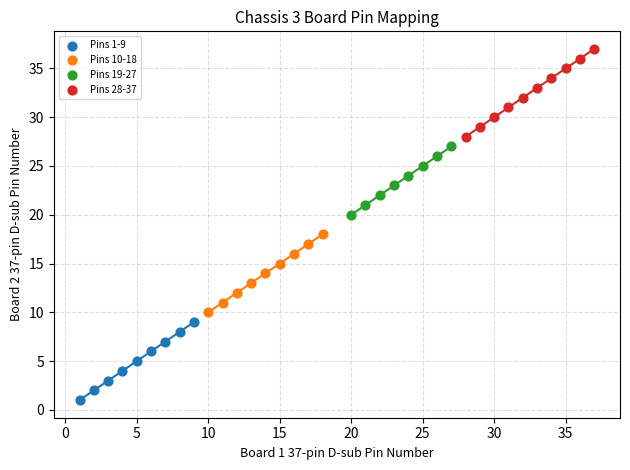

What are all the series names shown in the legend?

Pins 1-9, Pins 10-18, Pins 19-27, Pins 28-37